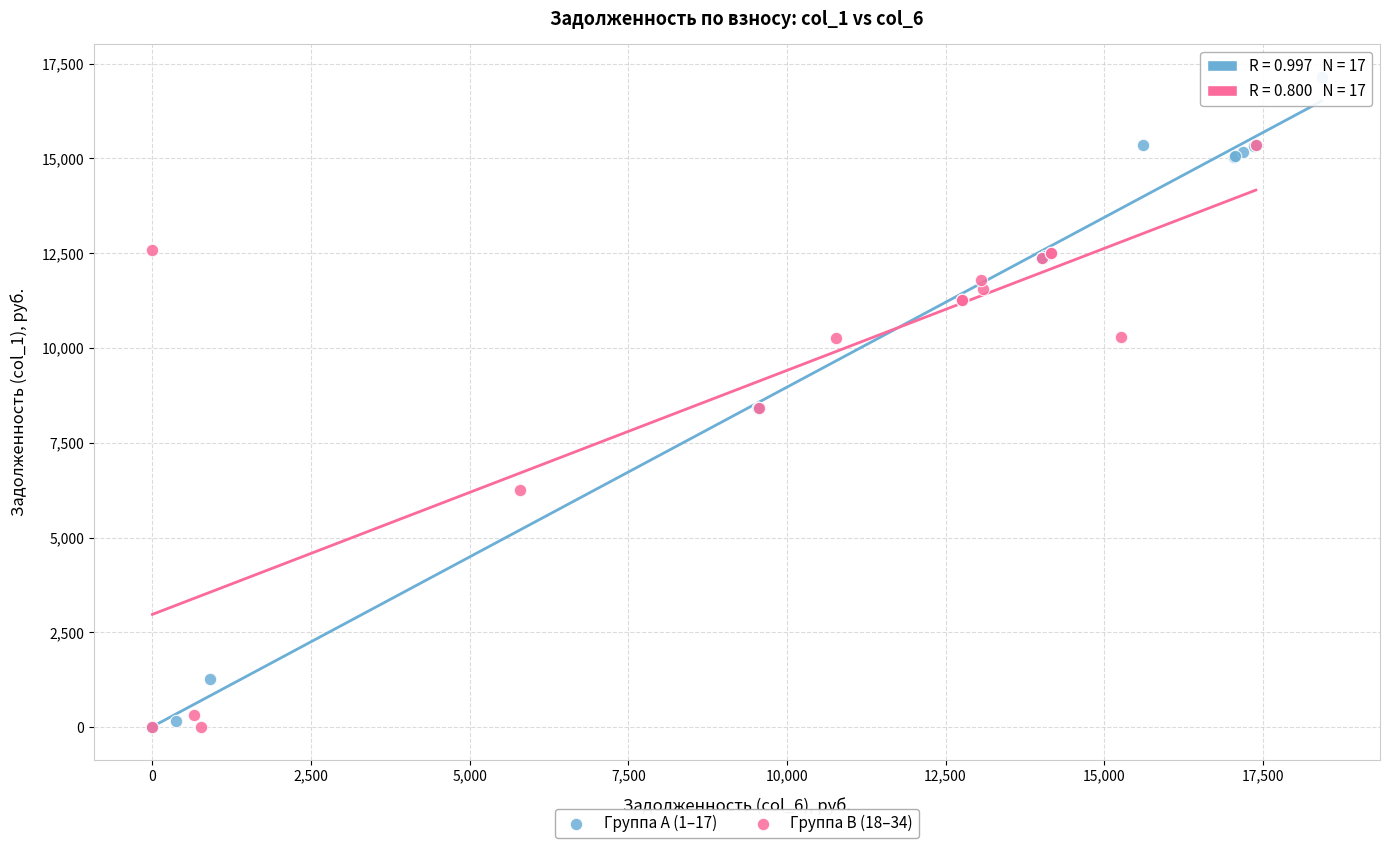

Which series has the largest Y range (max minus min)?

Группа A (1–17)